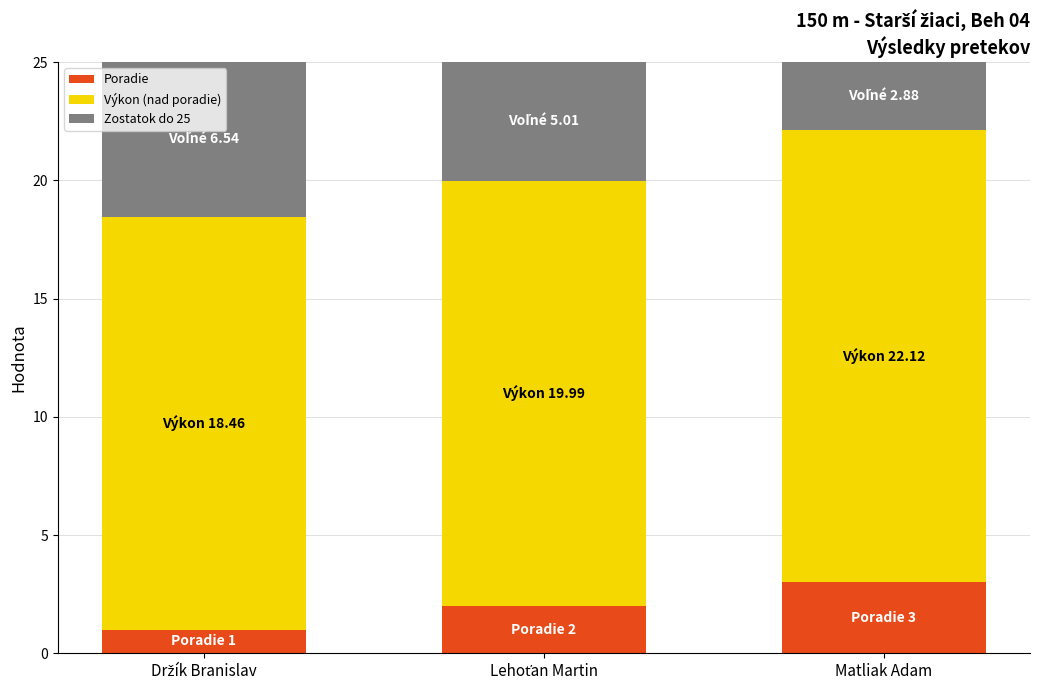

Is it true that Poradie equals 3.0 at Matliak Adam?

True